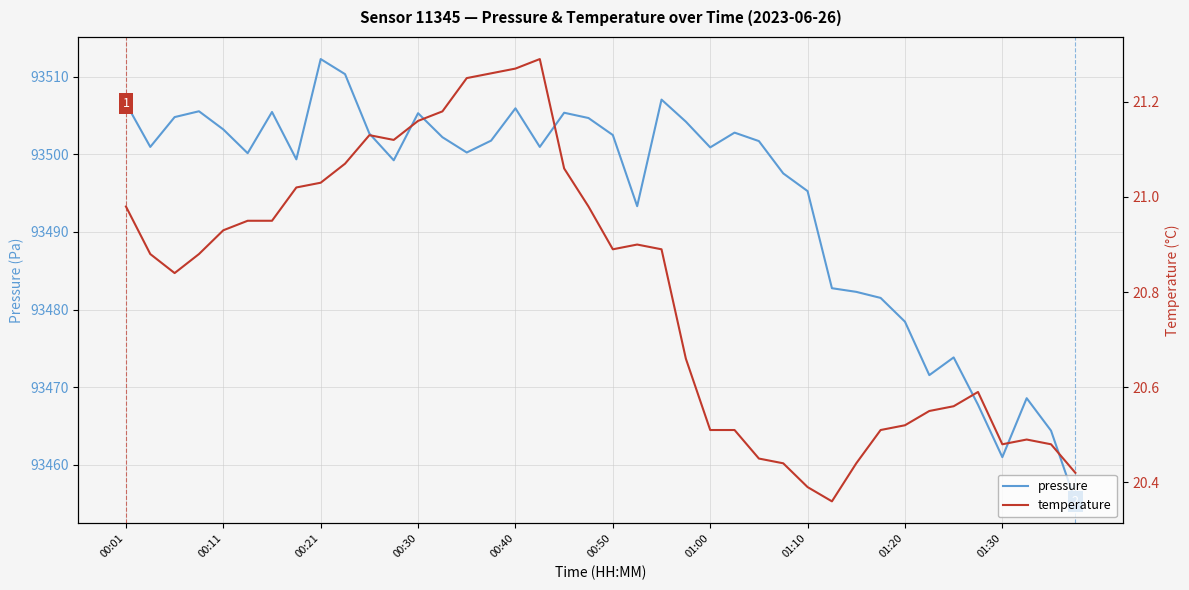

Read the pressure value at 14.

93500.2